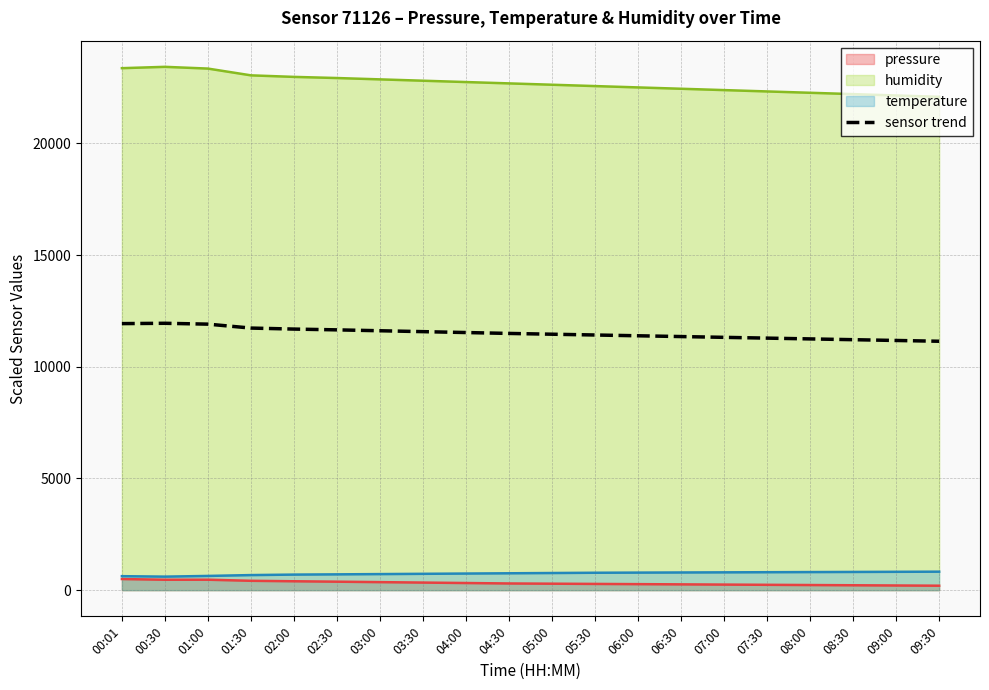

What is the label of the 1st point from the right?

09:30